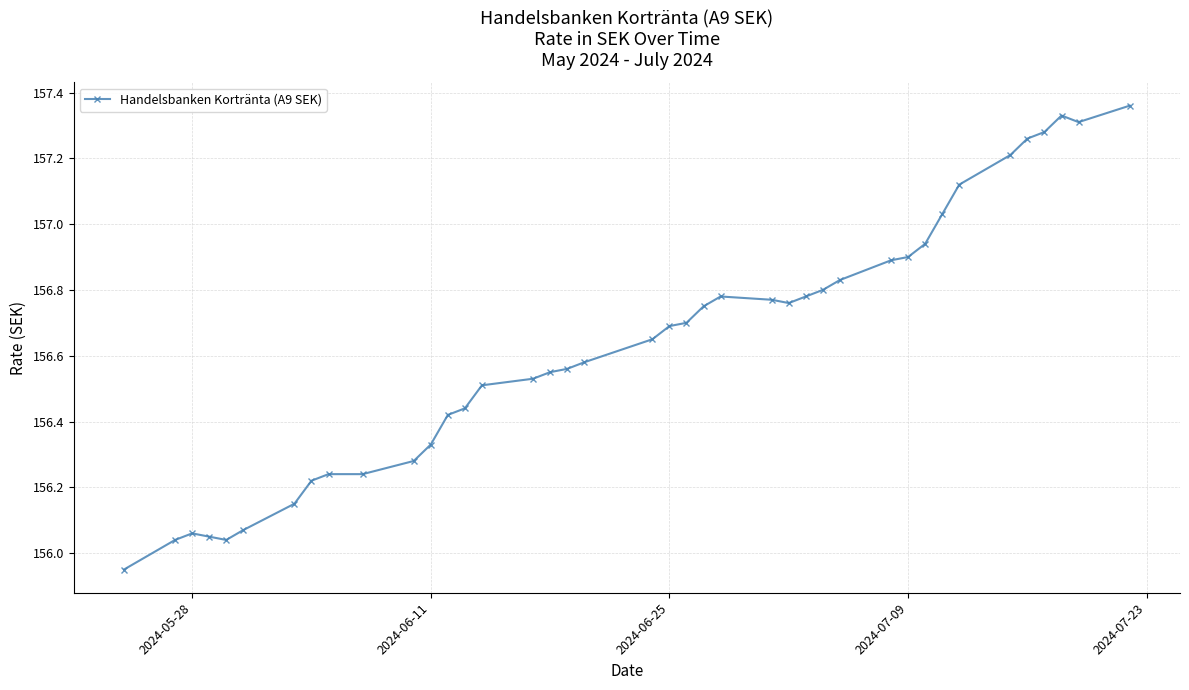

True or false: the data has more than 0 interior local peaks.

True